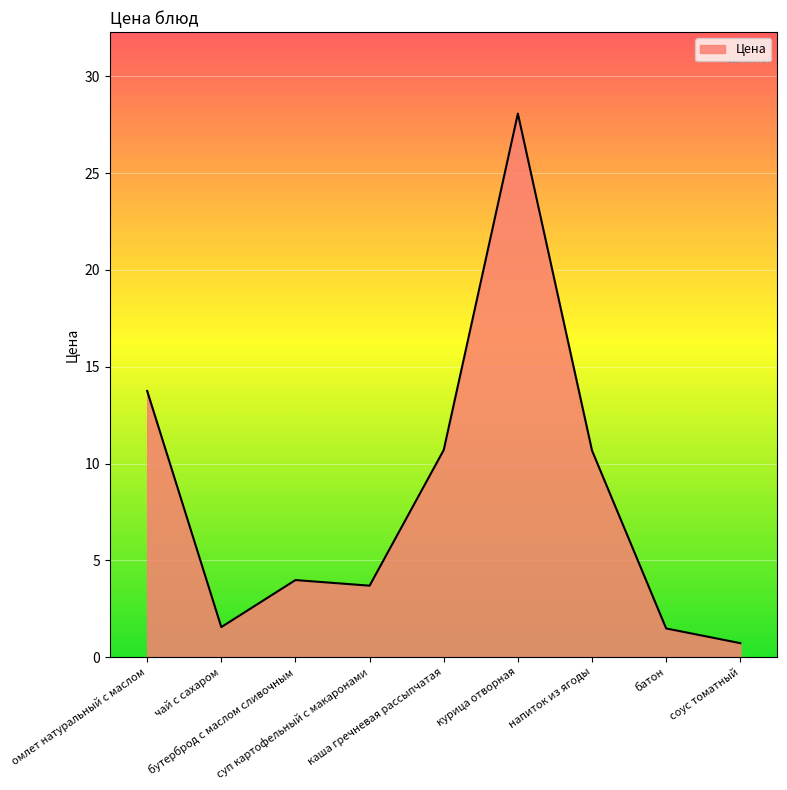

What is the difference between the maximum and minimum values?

27.4